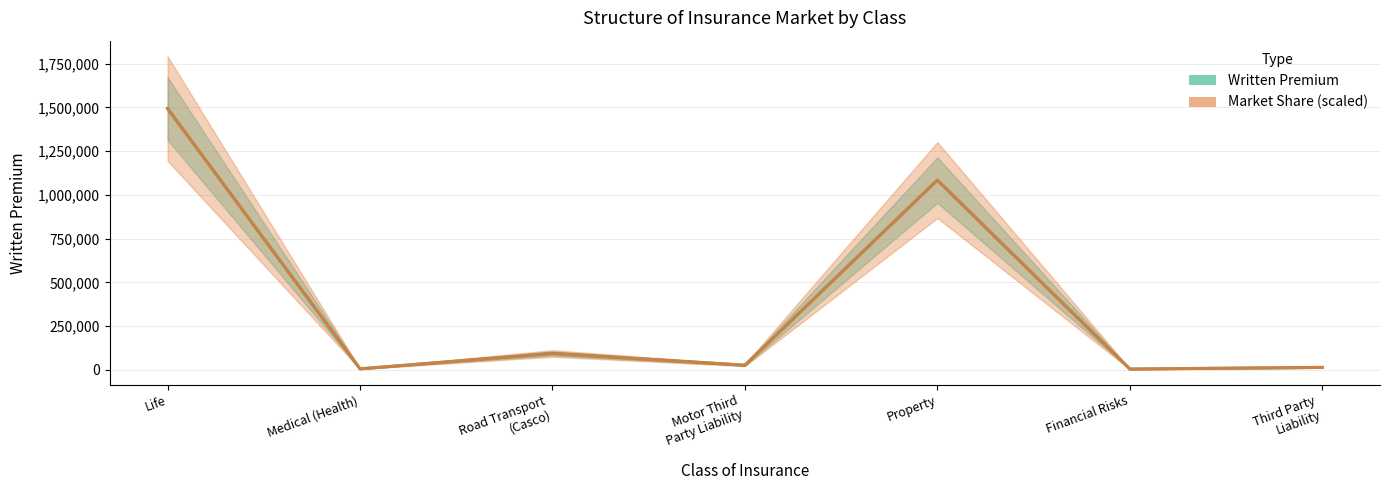

What position from the right is Road Transport
(Casco)?

5